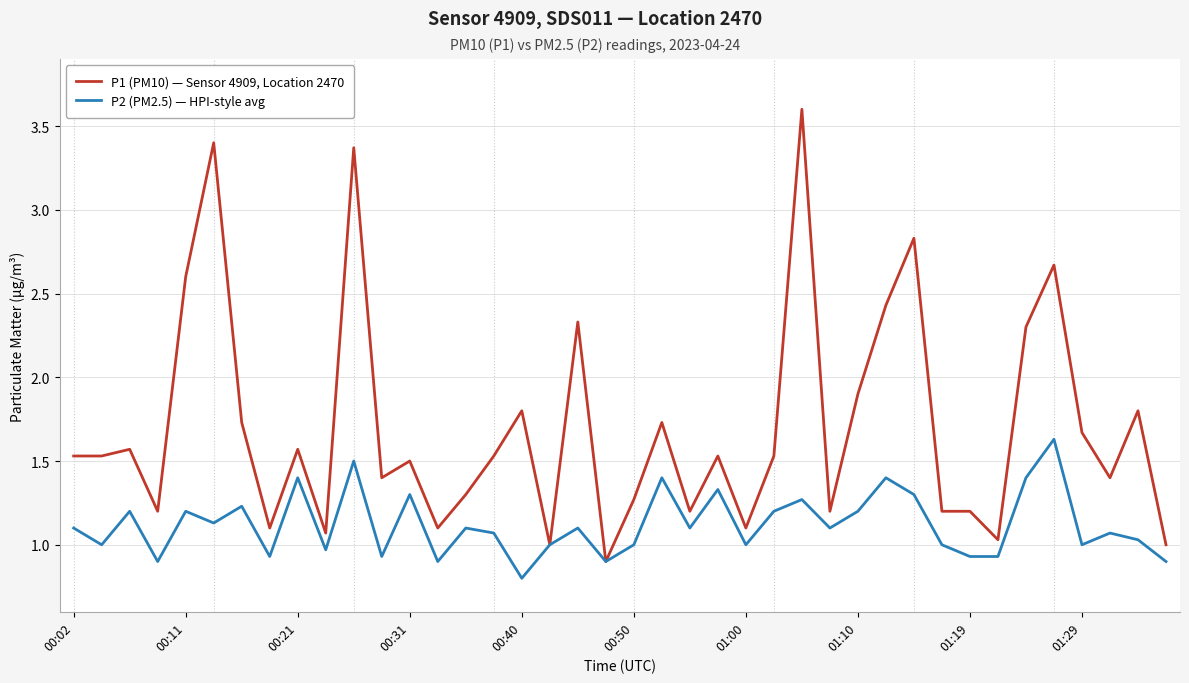

Which series has the largest total across all categories?

P1 (PM10) — Sensor 4909, Location 2470